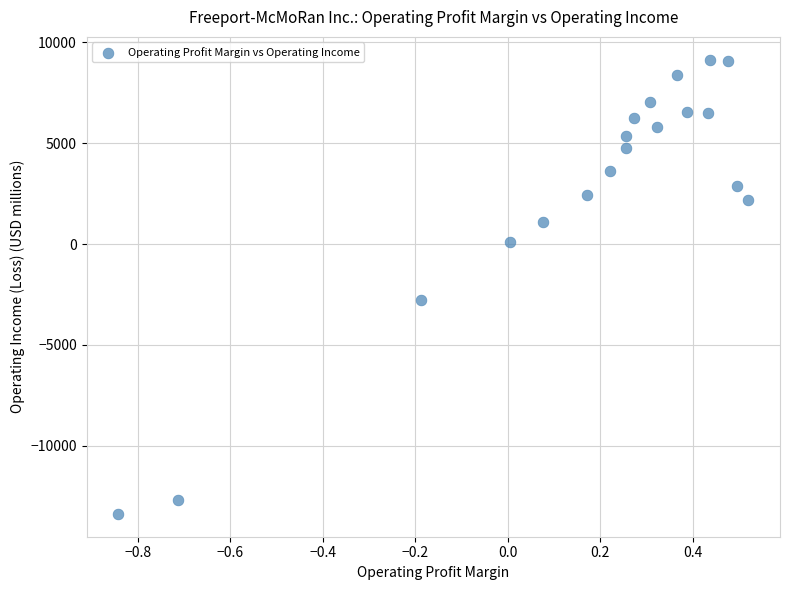

What is the range of Y values (max minus min)?

22522